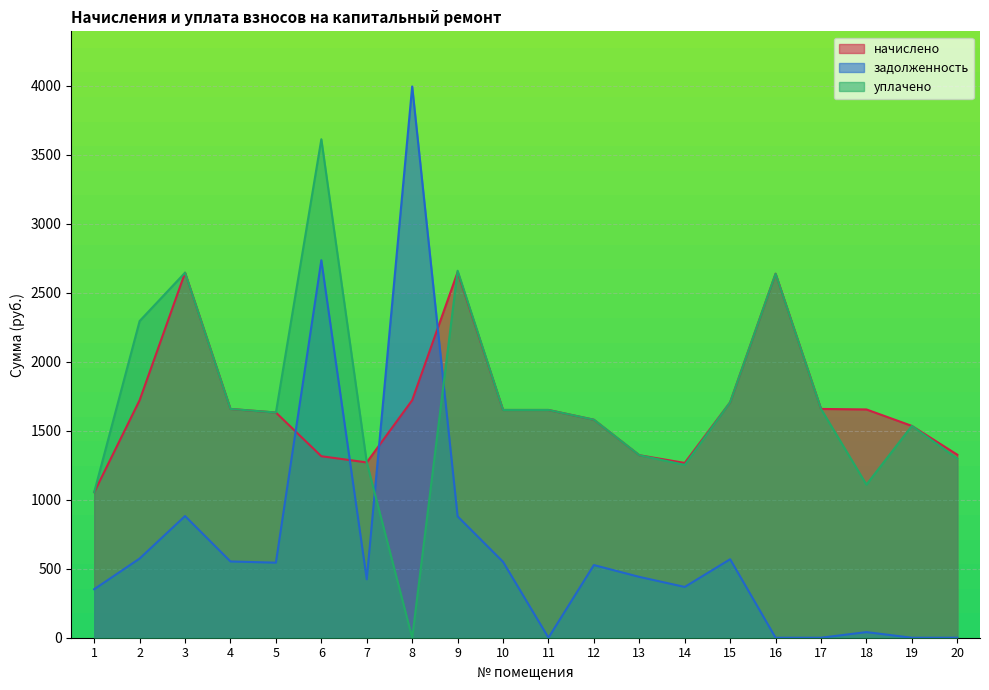

At 18, list the series in order from largest to smallest.

начислено, уплачено, задолженность